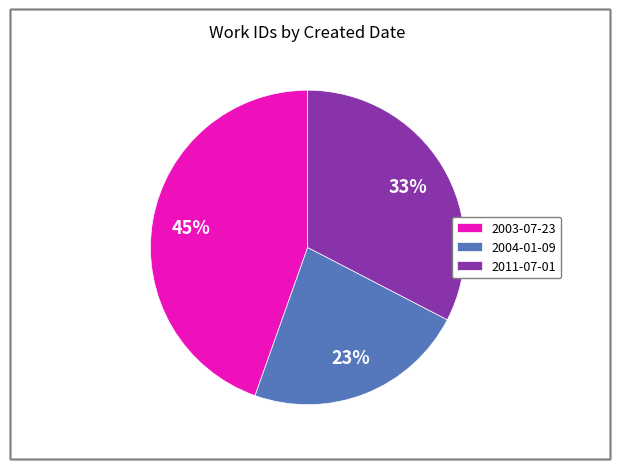

Between 2011-07-01 and 2003-07-23, which is larger?

2003-07-23